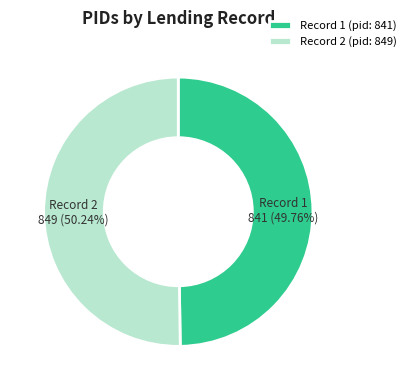

Is there a majority slice in this chart?

Yes